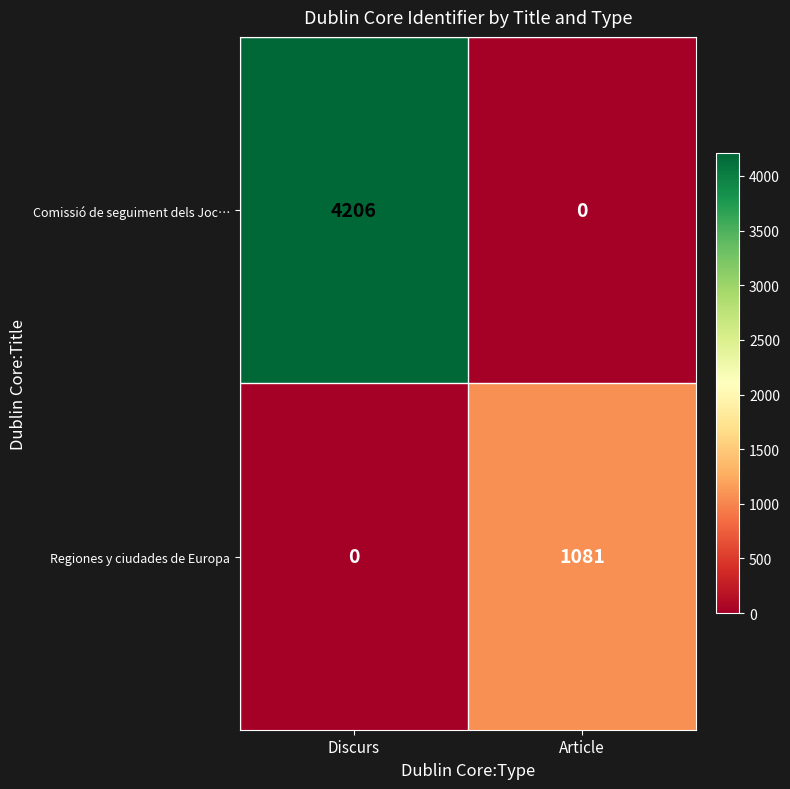

Where is Regiones y ciudades de Europa nearest to the value 540?

Discurs